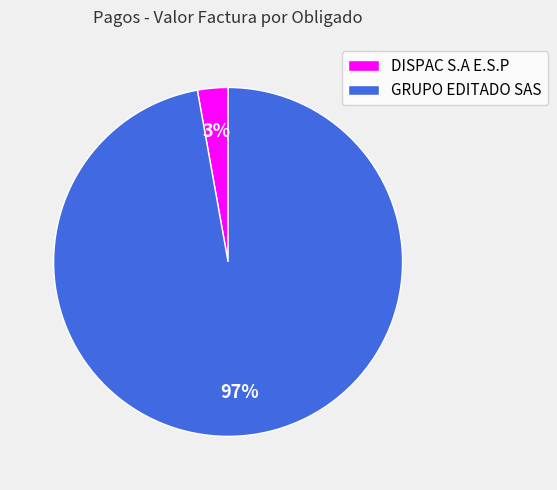

How many segments does this pie chart have?

2